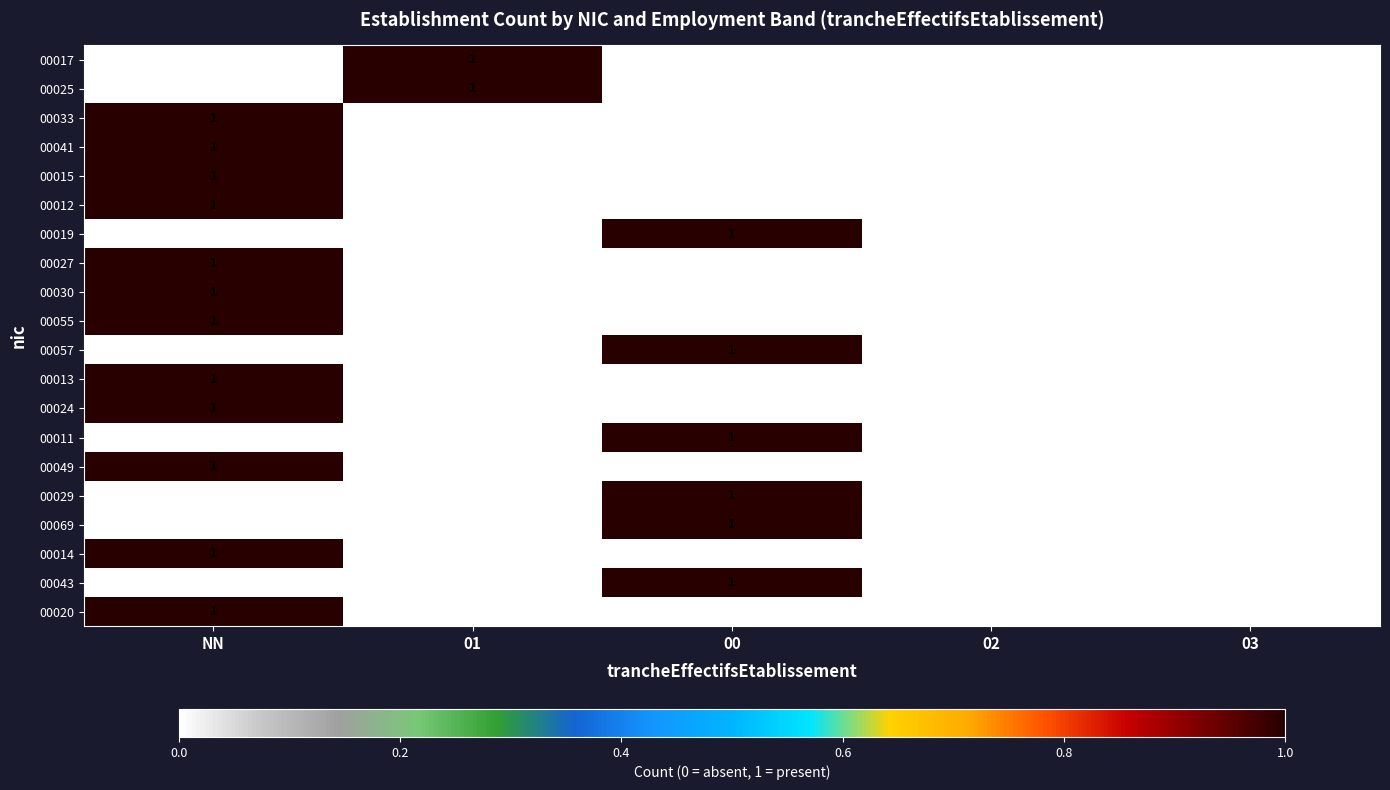

True or false: 00049 has a value of 1 at NN.

True